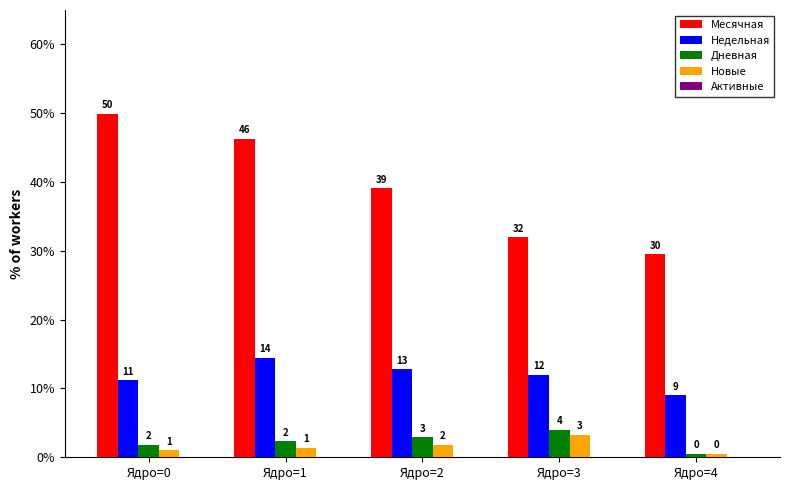

Are the bars horizontal?

No